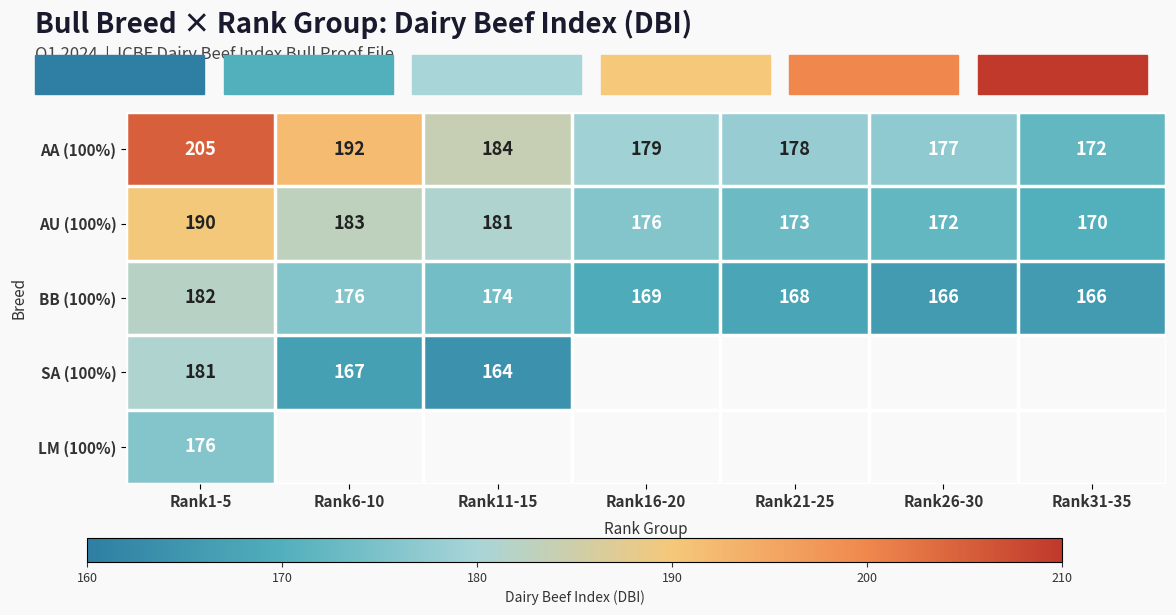

The AU (100%) series shows 272.5 at Rank31-35. True or false?

False